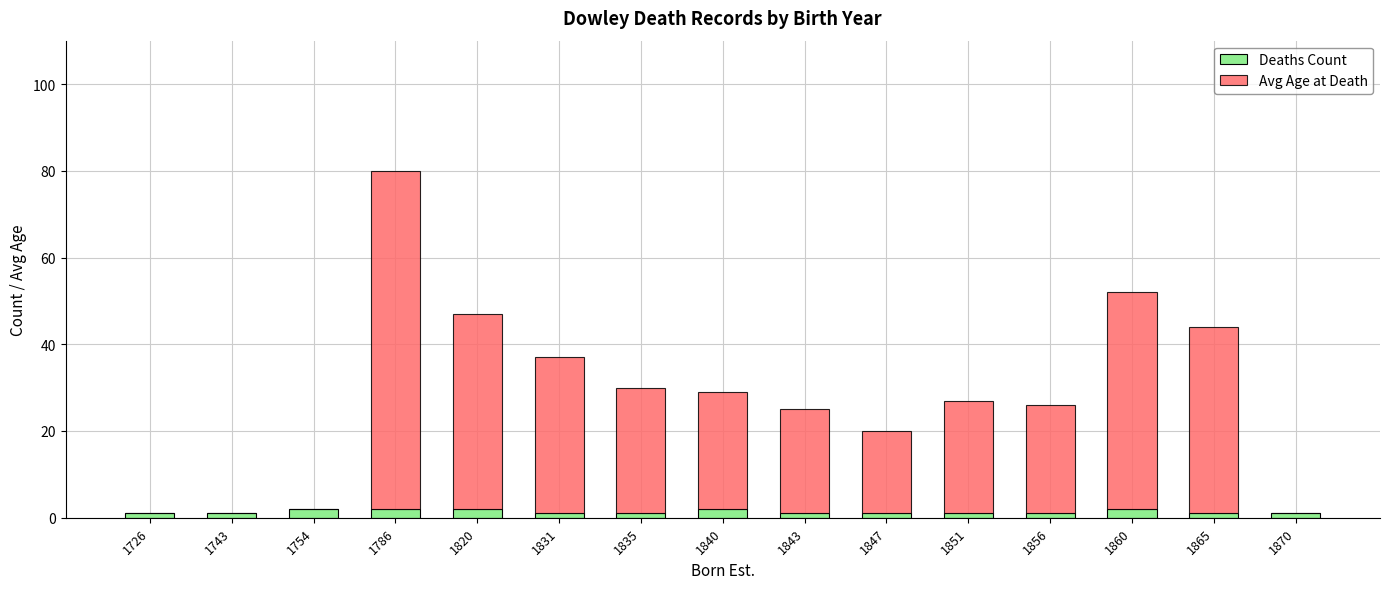

What are all the series names shown in the legend?

Deaths Count, Avg Age at Death